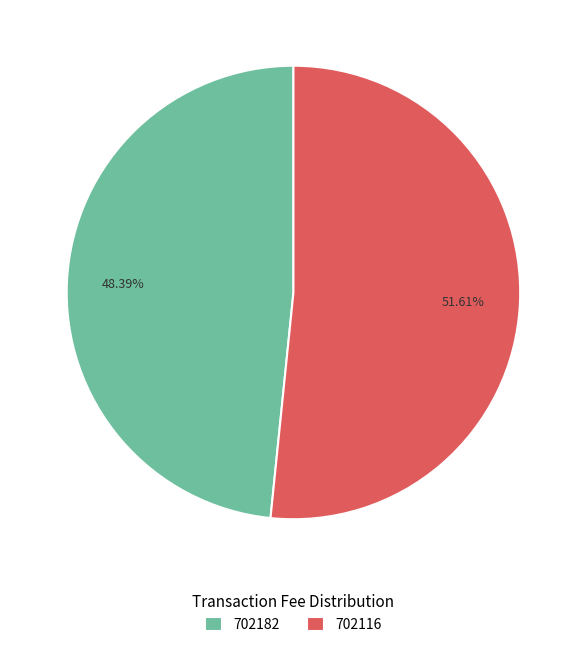

Does any single category account for the majority?

Yes